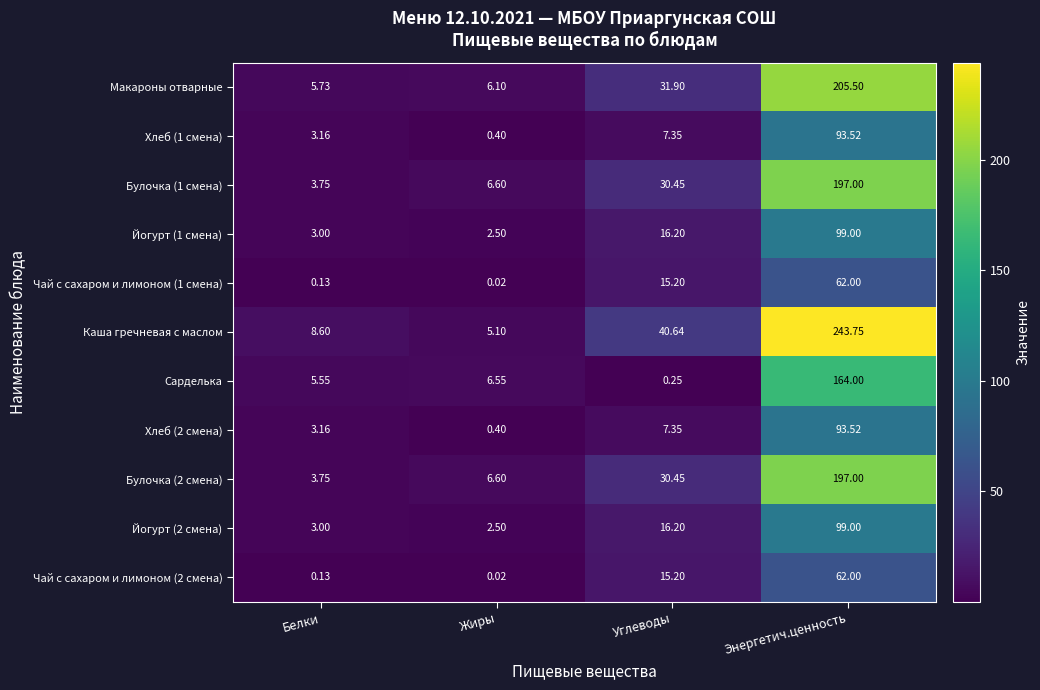

Count the number of categories in the chart.

4